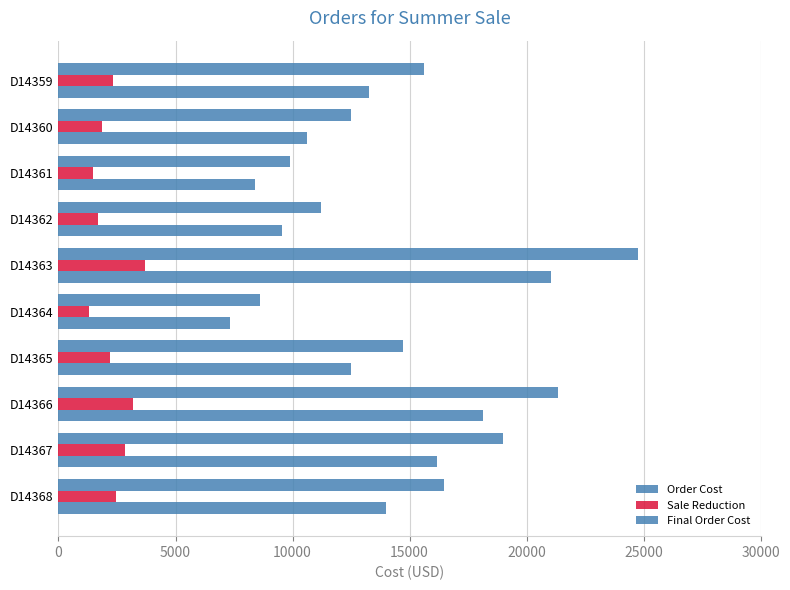

Rank the series by their maximum value, from lowest to highest.

Sale Reduction, Final Order Cost, Order Cost